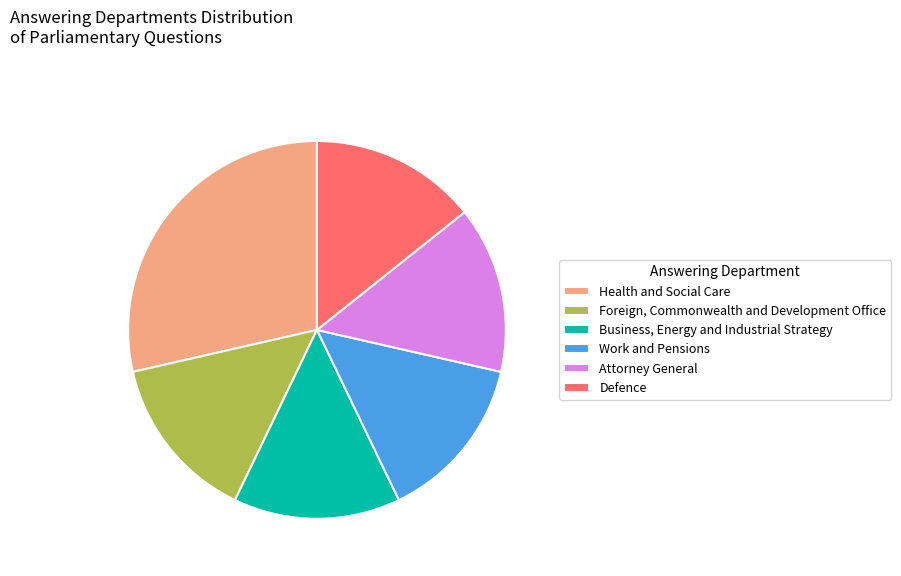

How many slices are in this pie chart?

6